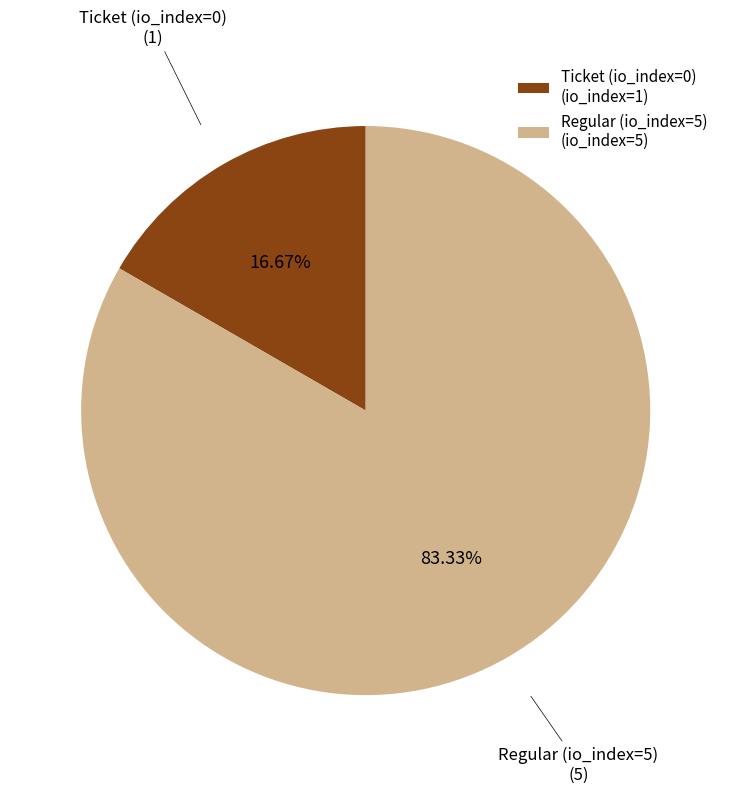

Is the sum of Ticket (io_index=0) and Regular (io_index=5) greater than half?

Yes